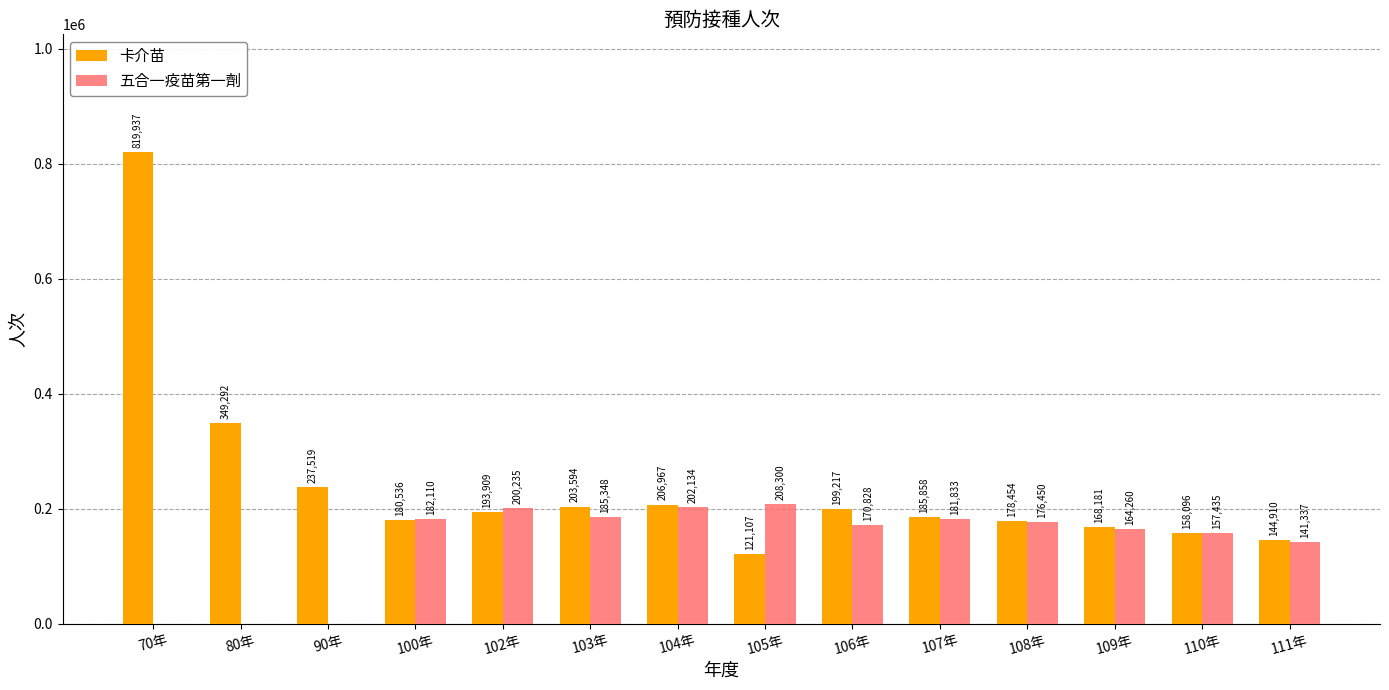

What are all the series names shown in the legend?

卡介苗, 五合一疫苗第一劑